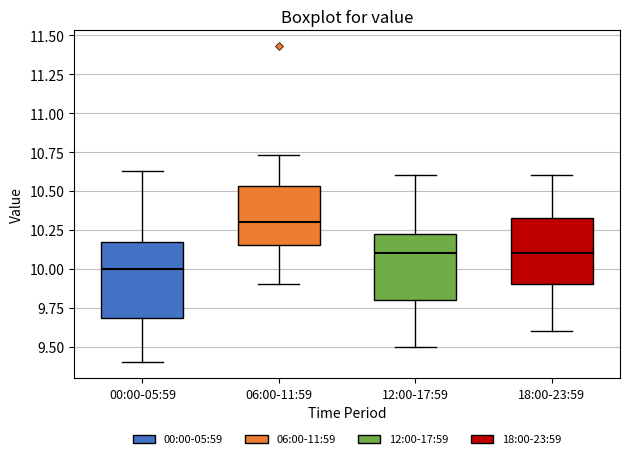

Reading left to right, read every box against the y-axis: the position of its median line, the range the box covers, and the ends of its whiskers. The values are not printed on the chart, so give them approximately, as read against the axis.

00:00-05:59: median 10.00, box 9.70 to 10.15, whiskers 9.40 to 10.65
06:00-11:59: median 10.30, box 10.15 to 10.55, whiskers 9.90 to 10.75
12:00-17:59: median 10.10, box 9.80 to 10.25, whiskers 9.50 to 10.60
18:00-23:59: median 10.10, box 9.90 to 10.35, whiskers 9.60 to 10.60